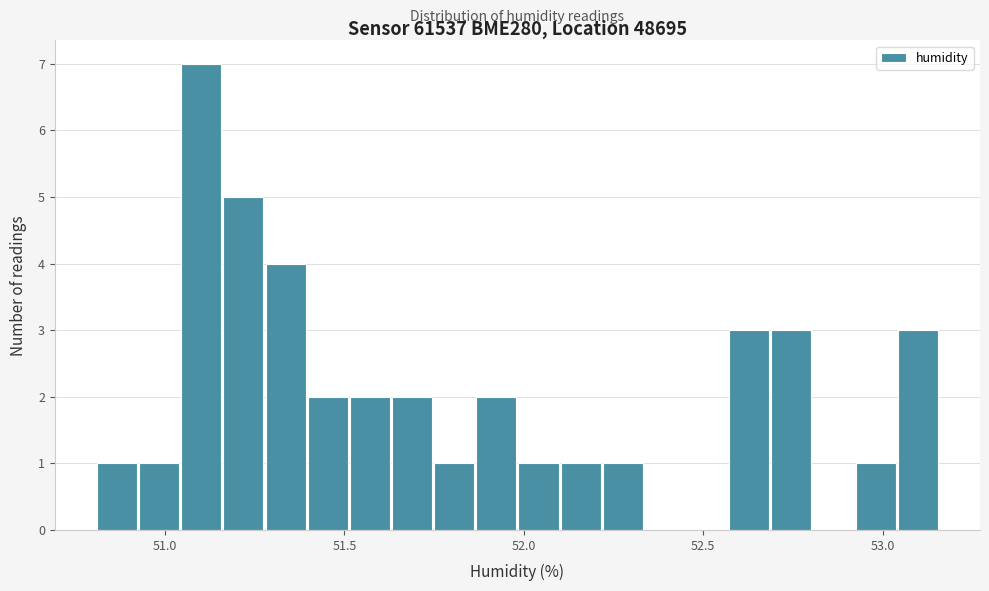

Around what value on the x-axis is the tallest bar? Give the approximate position of its centre, as read against the axis.

51.10